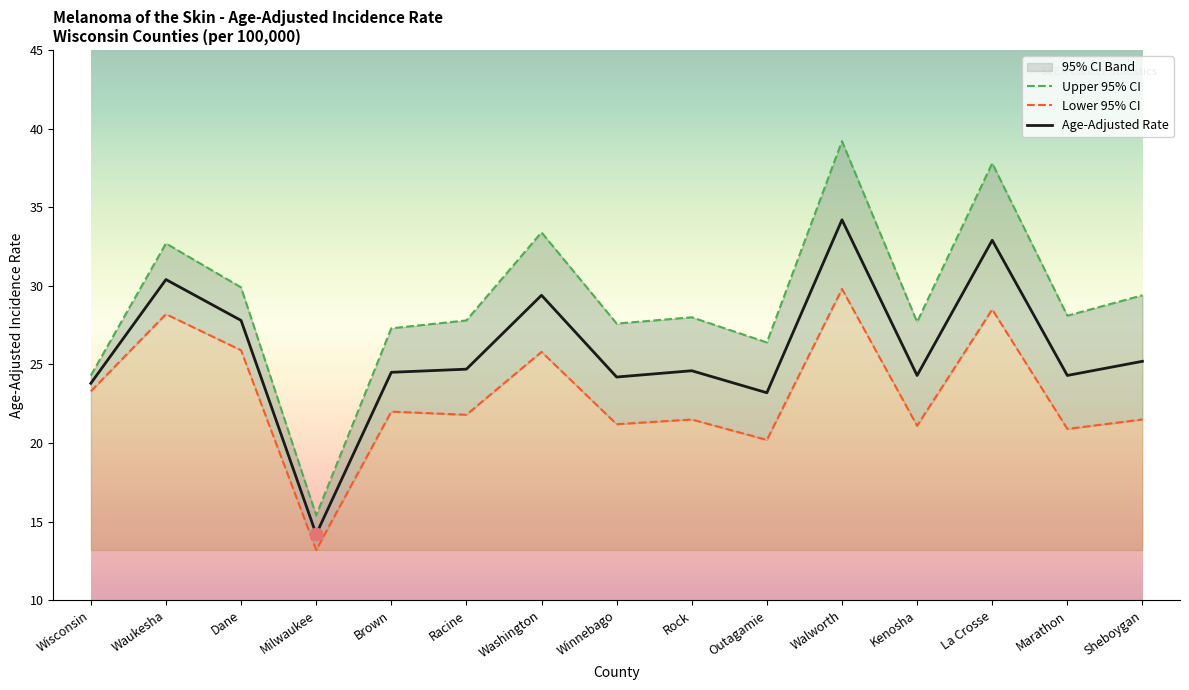

At which category is the sum across all series the highest?

Walworth